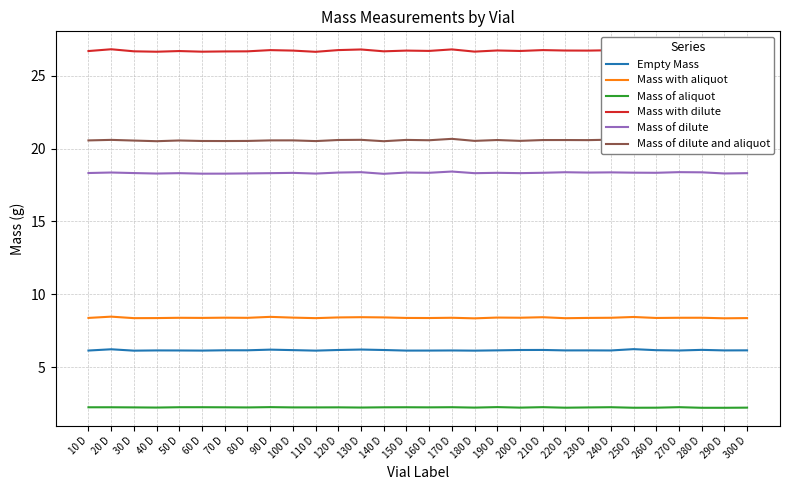

Between 290 D and 210 D, which is larger?

210 D